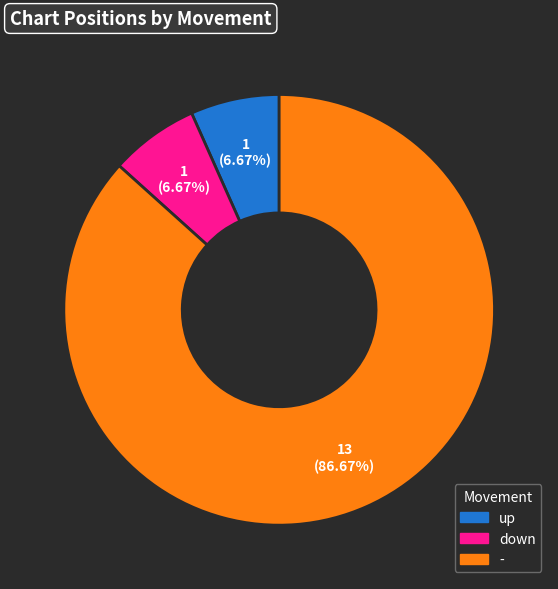

To the nearest percent, what is the combined percentage of - and up?

93%